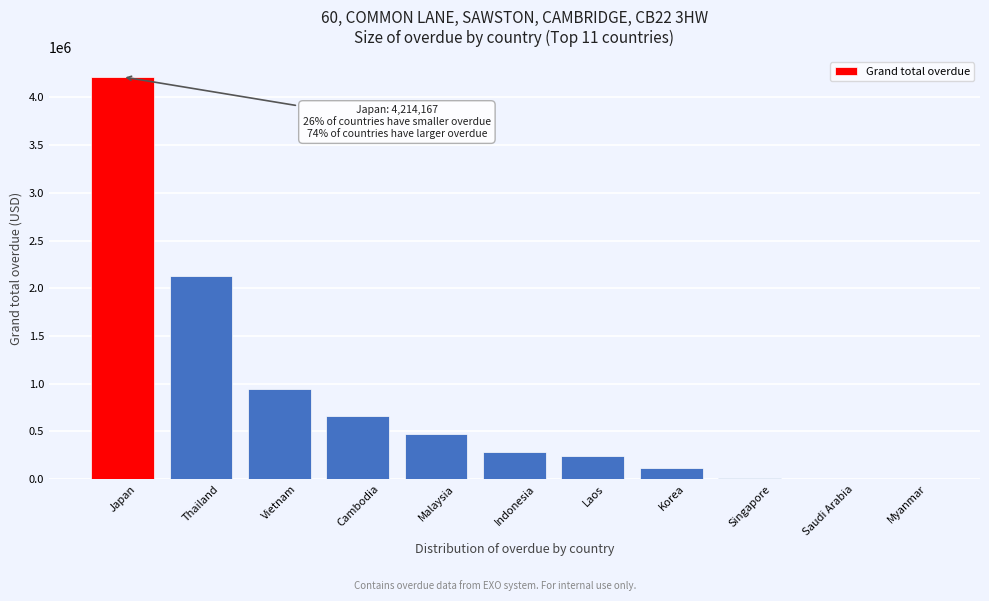

Which has a higher value, Vietnam or Laos?

Vietnam